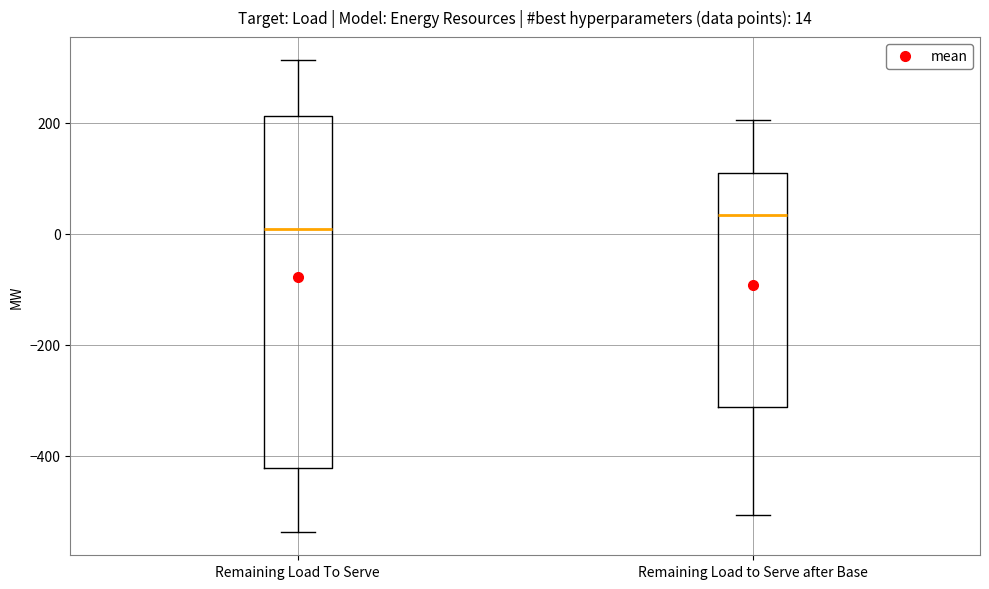

Which box's median line is the lowest?

Remaining Load To Serve